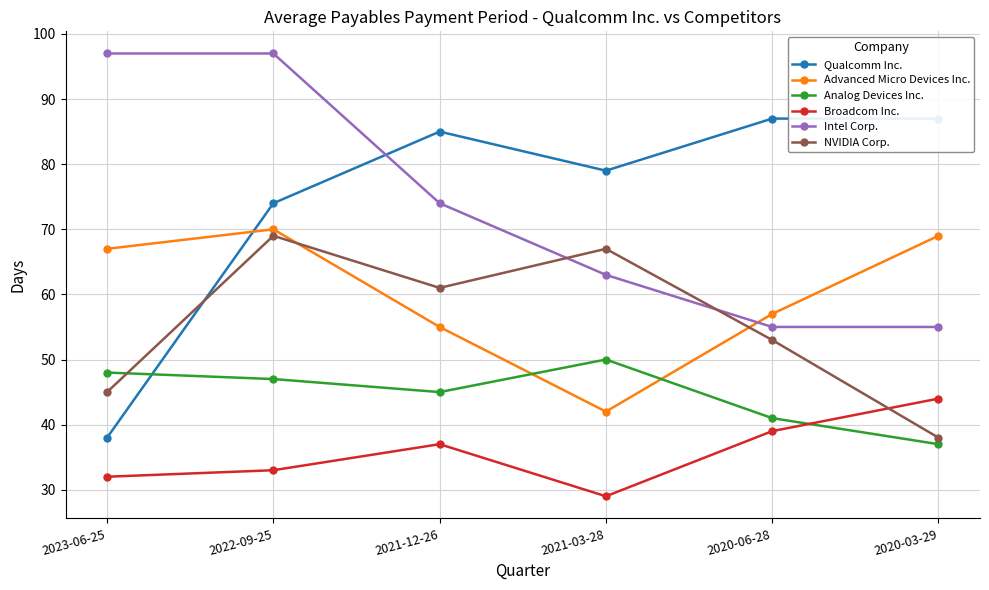

What is the average value of the Broadcom Inc. series?

36